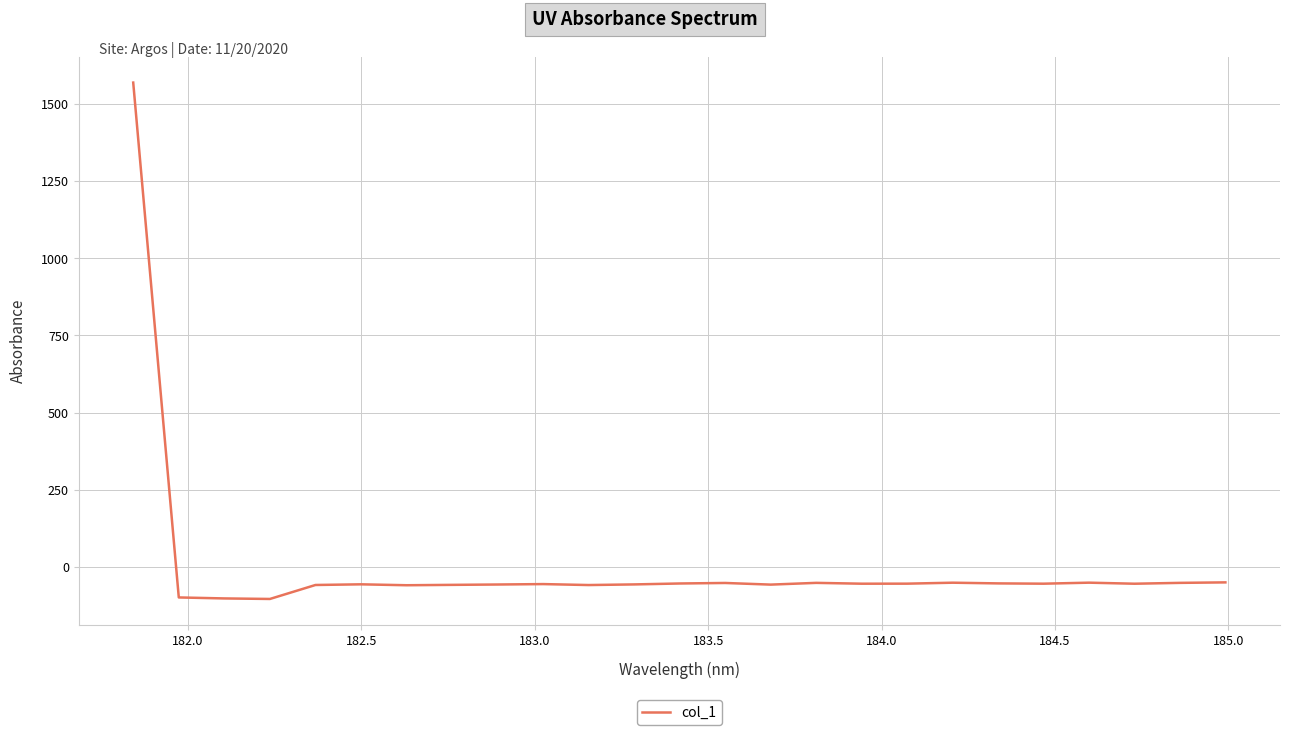

What is the minimum value shown in the chart?

-104.4